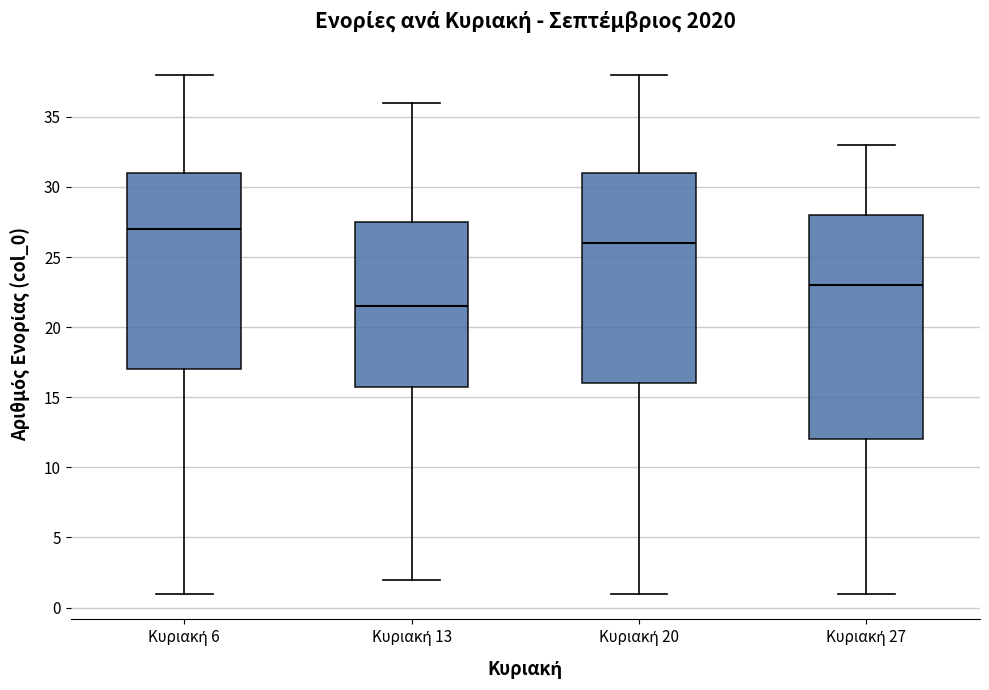

Reading left to right, transcribe this box plot: for each box, give where its median line is, the range the box spans, and where its two whiskers end, as read against the y-axis. The values are not printed on the chart, so give them approximately, as read against the axis.

Κυριακή 6: median 27.0, box 17.0 to 31.0, whiskers 1.0 to 38.0
Κυριακή 13: median 21.5, box 16.0 to 27.5, whiskers 2.0 to 36.0
Κυριακή 20: median 26.0, box 16.0 to 31.0, whiskers 1.0 to 38.0
Κυριακή 27: median 23.0, box 12.0 to 28.0, whiskers 1.0 to 33.0